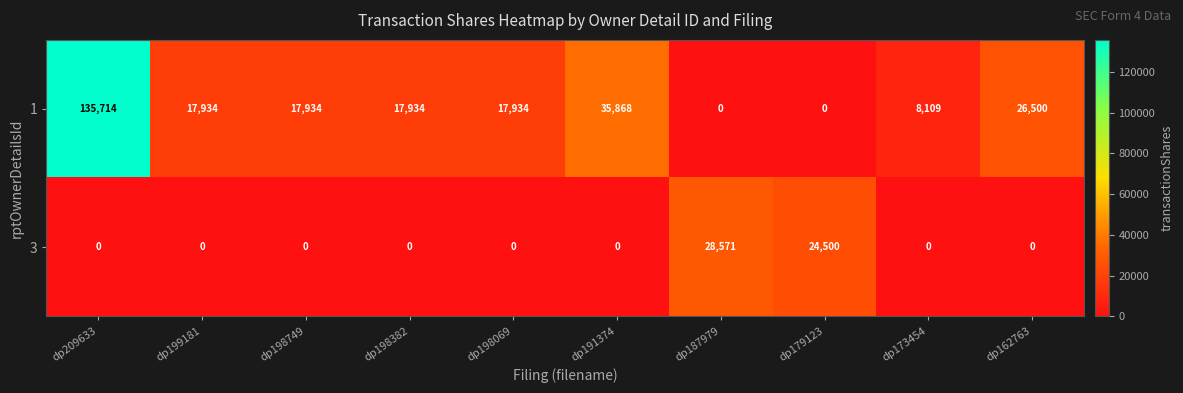

What is the greatest value displayed?

135714